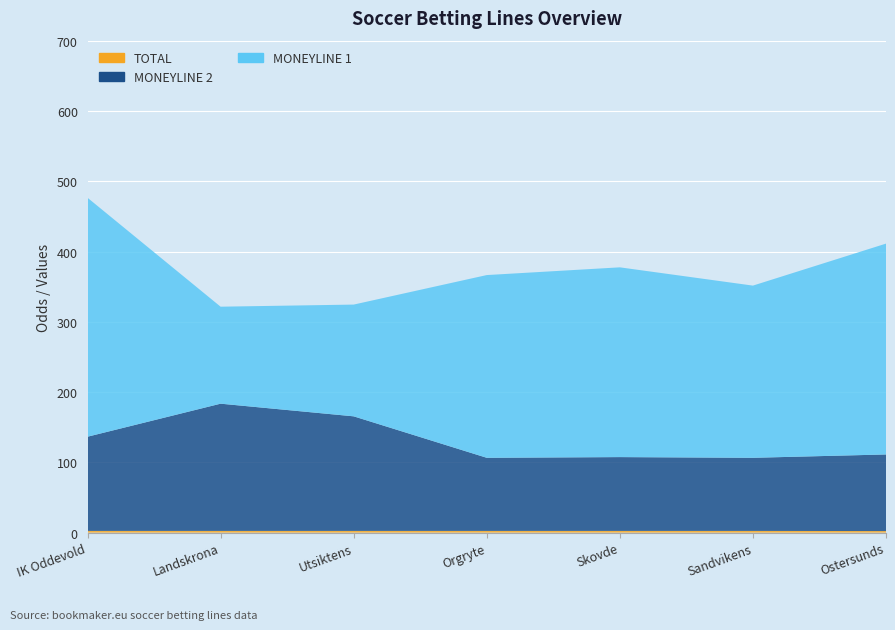

Reading left to right, what are all the values shown in this chart?

MONEYLINE 1: IK Oddevold vs Osters IF=340.0	Landskrona vs GIF Sundsvall=138.0	Utsiktens vs Trelleborgs=159.0	Orgryte vs Varbergs=260.0	Skovde vs Gefle=270.0	Sandvikens vs Helsingborgs=245.0	Ostersunds vs IK Brage=300.0
MONEYLINE 2: IK Oddevold vs Osters IF=134.0	Landskrona vs GIF Sundsvall=181.0	Utsiktens vs Trelleborgs=163.0	Orgryte vs Varbergs=104.0	Skovde vs Gefle=105.0	Sandvikens vs Helsingborgs=104.0	Ostersunds vs IK Brage=109.0
TOTAL: IK Oddevold vs Osters IF=2.5	Landskrona vs GIF Sundsvall=2.5	Utsiktens vs Trelleborgs=2.5	Orgryte vs Varbergs=2.5	Skovde vs Gefle=2.5	Sandvikens vs Helsingborgs=2.5	Ostersunds vs IK Brage=2.2